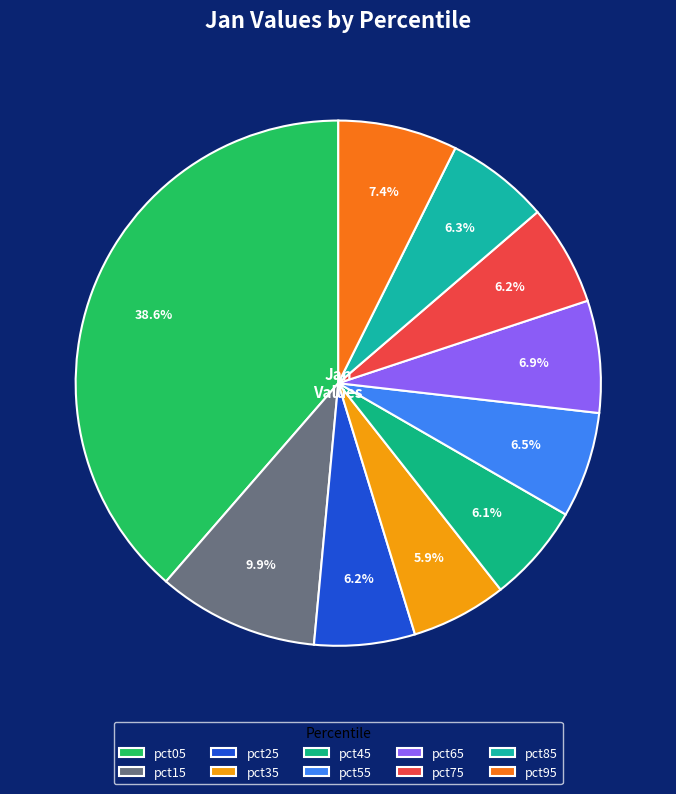

Is there any slice that represents more than half of the pie?

No